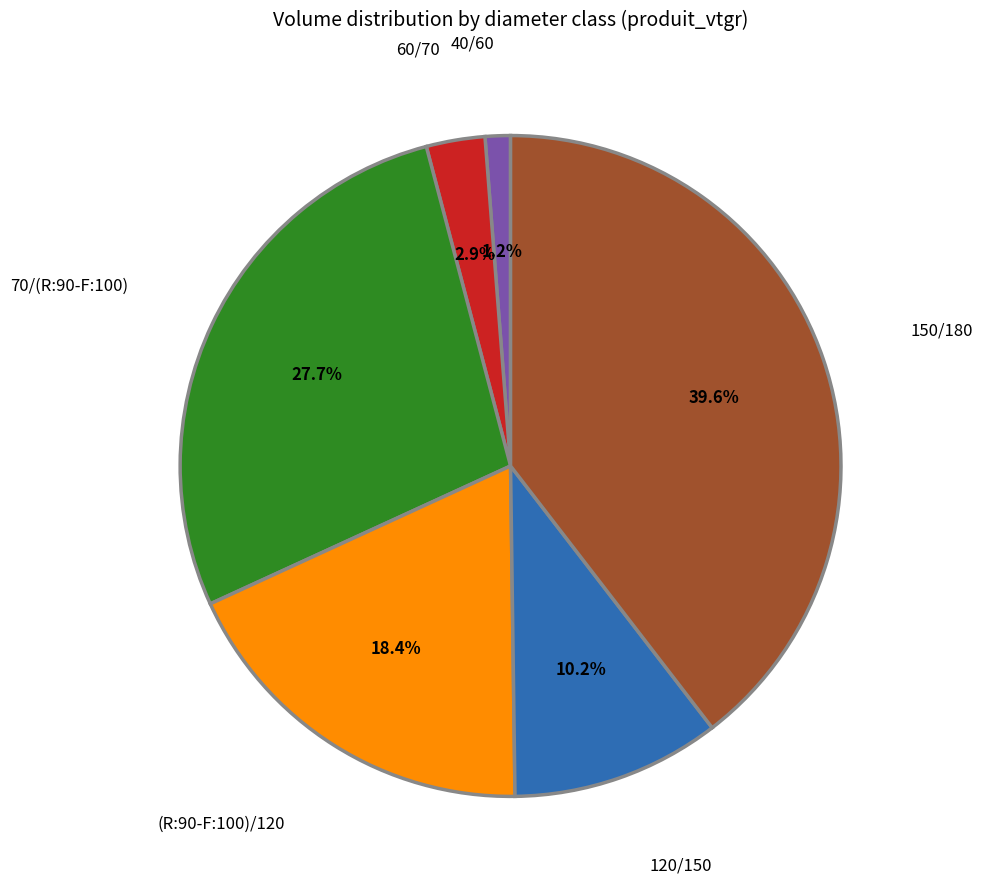

How many slices are in this pie chart?

6